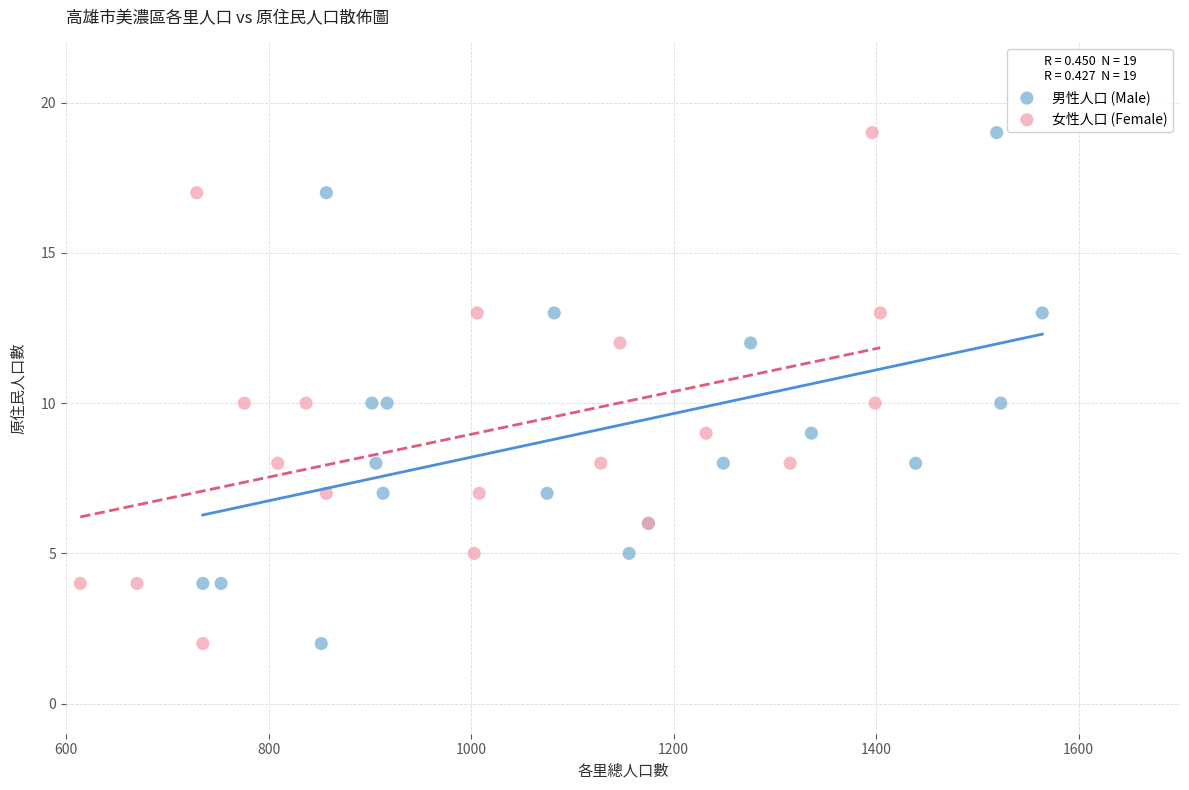

What are all the series names shown in the legend?

男性人口 (Male), 女性人口 (Female)